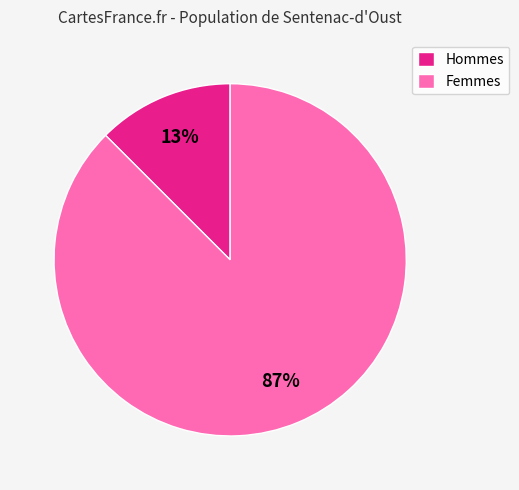

Is it true that Femmes is 75% of the pie?

False